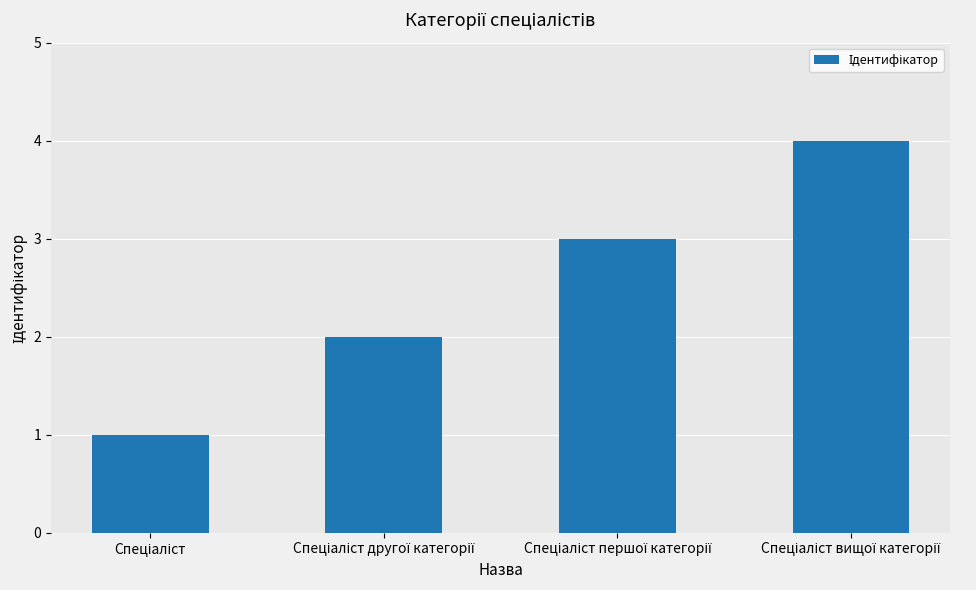

What is the greatest value displayed?

4